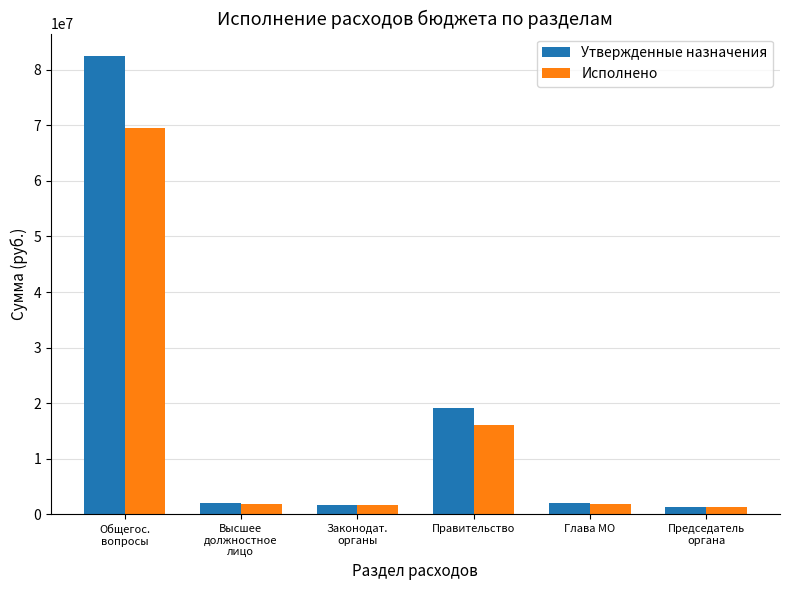

The Утвержденные назначения series shows 82381813.9 at Общегос.
вопросы. True or false?

True